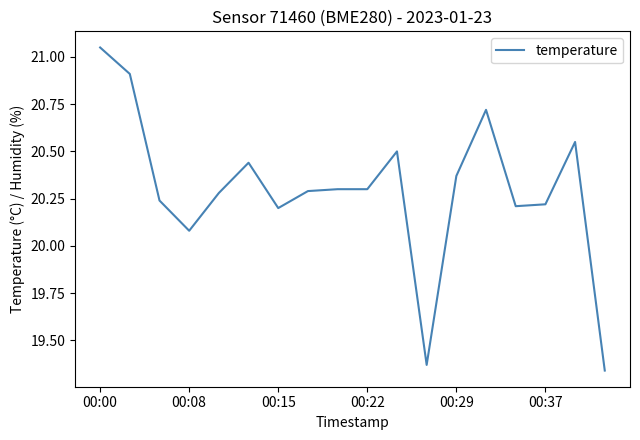

What is the difference between the maximum and minimum values?

1.7